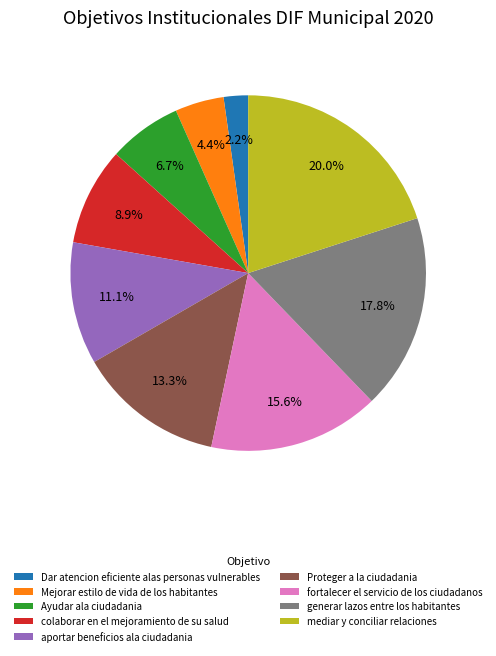

Which has a higher value, fortalecer el servicio de los ciudadanos or Dar atencion eficiente alas personas vulnerables?

fortalecer el servicio de los ciudadanos